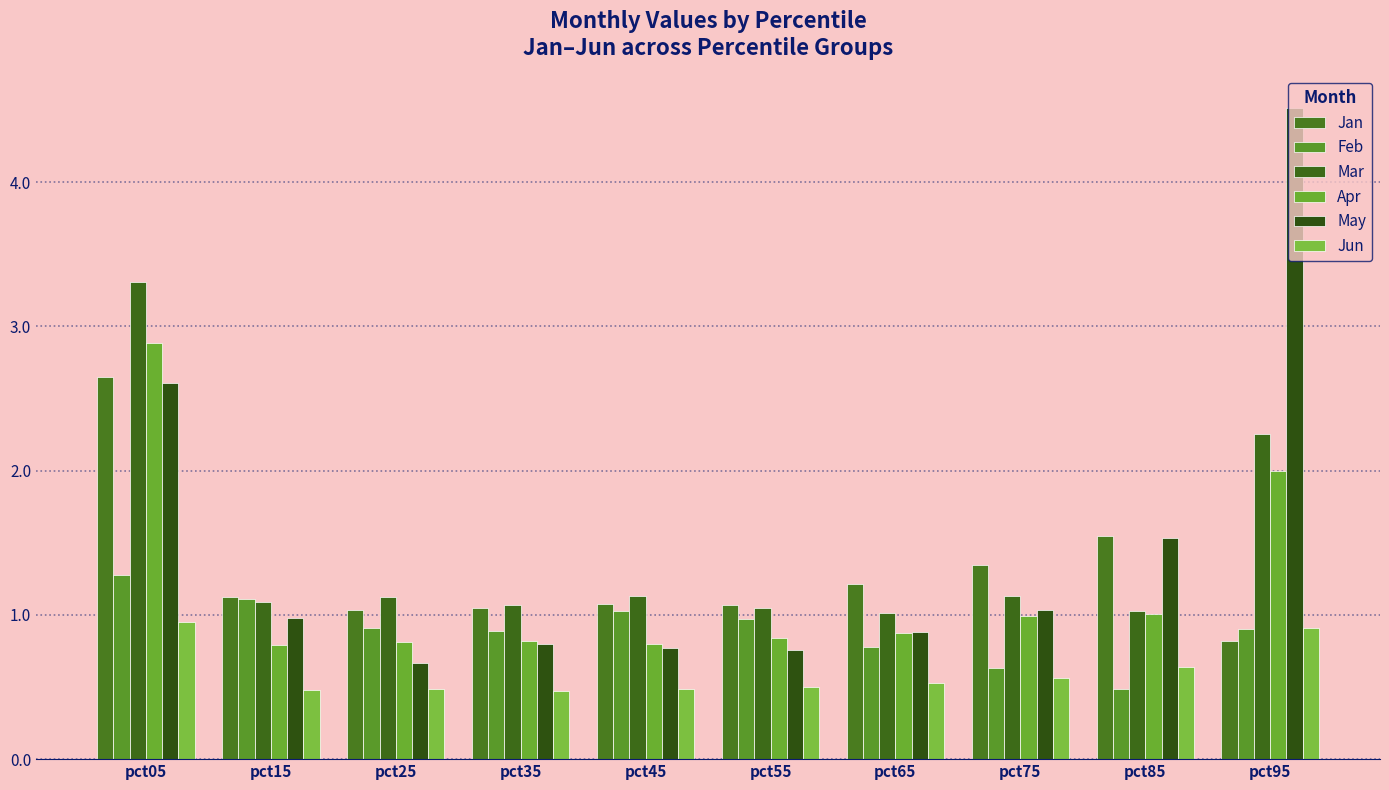

Between pct85 and pct45, which is larger?

pct85